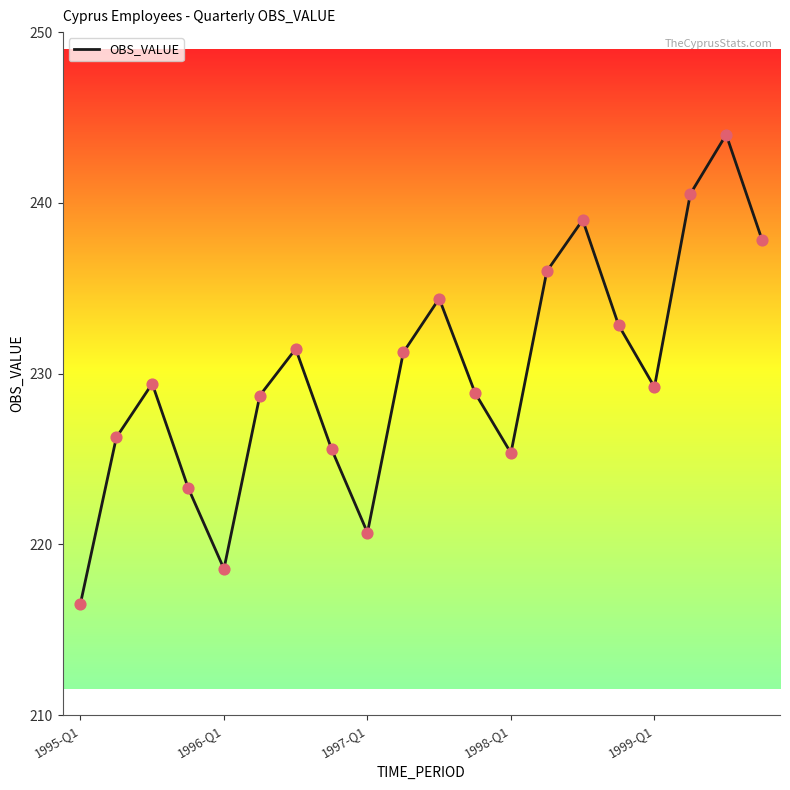

What is the maximum value shown in the chart?

244.0